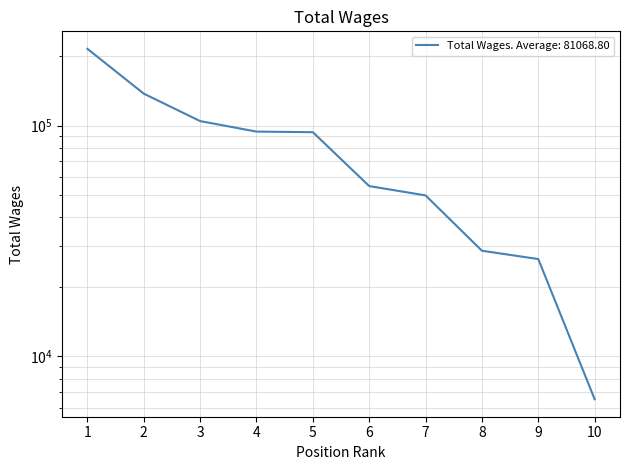

What is the minimum value shown in the chart?

6524